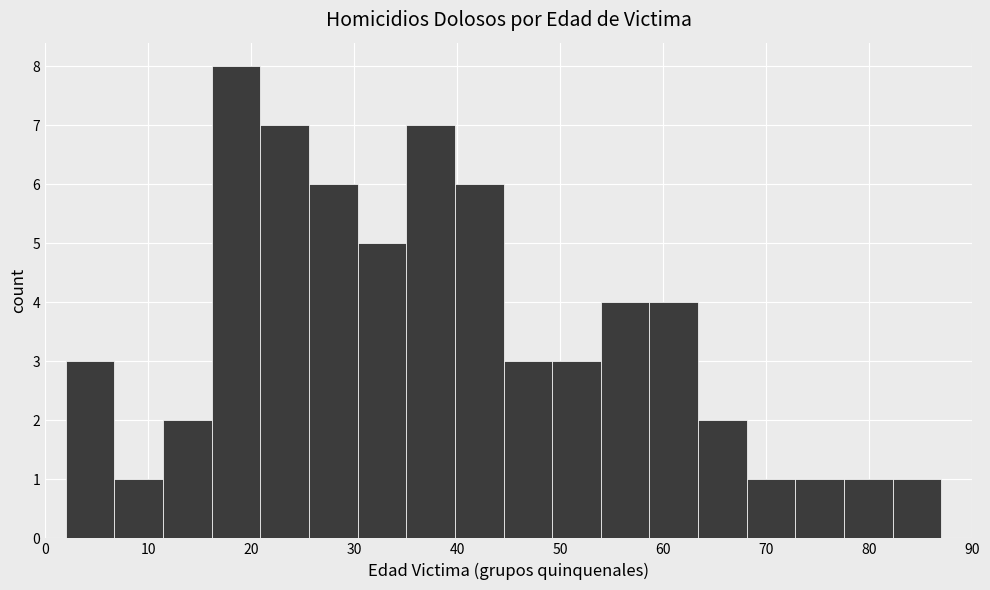

What is the height of the bar covering 78 to 82 on the x-axis? Neither the bar edges nor the heights are printed on the chart, so give them approximately, as read against the axes.

1